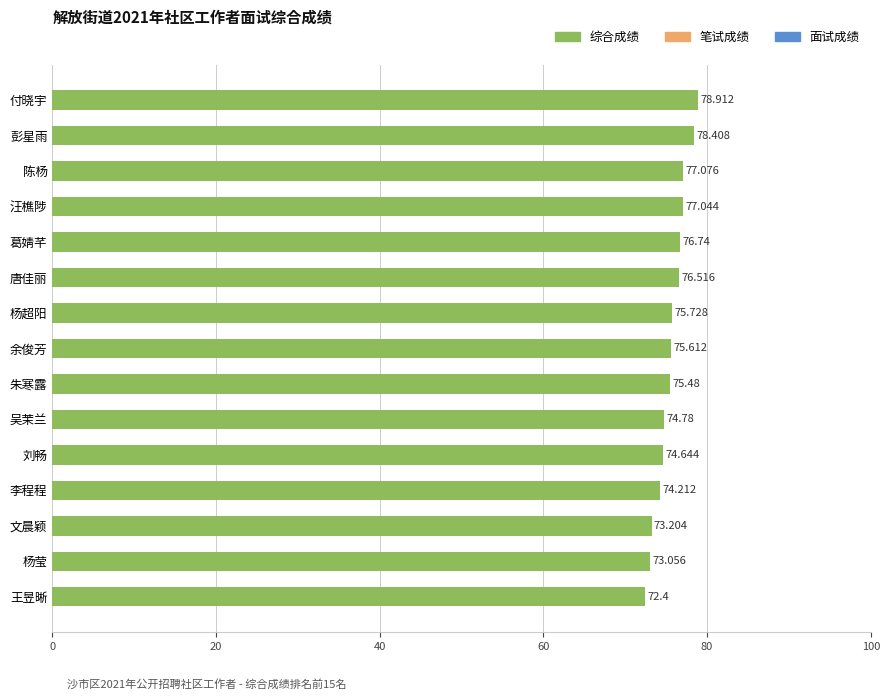

Between 吴茉兰 and 朱寒露, which is larger?

朱寒露